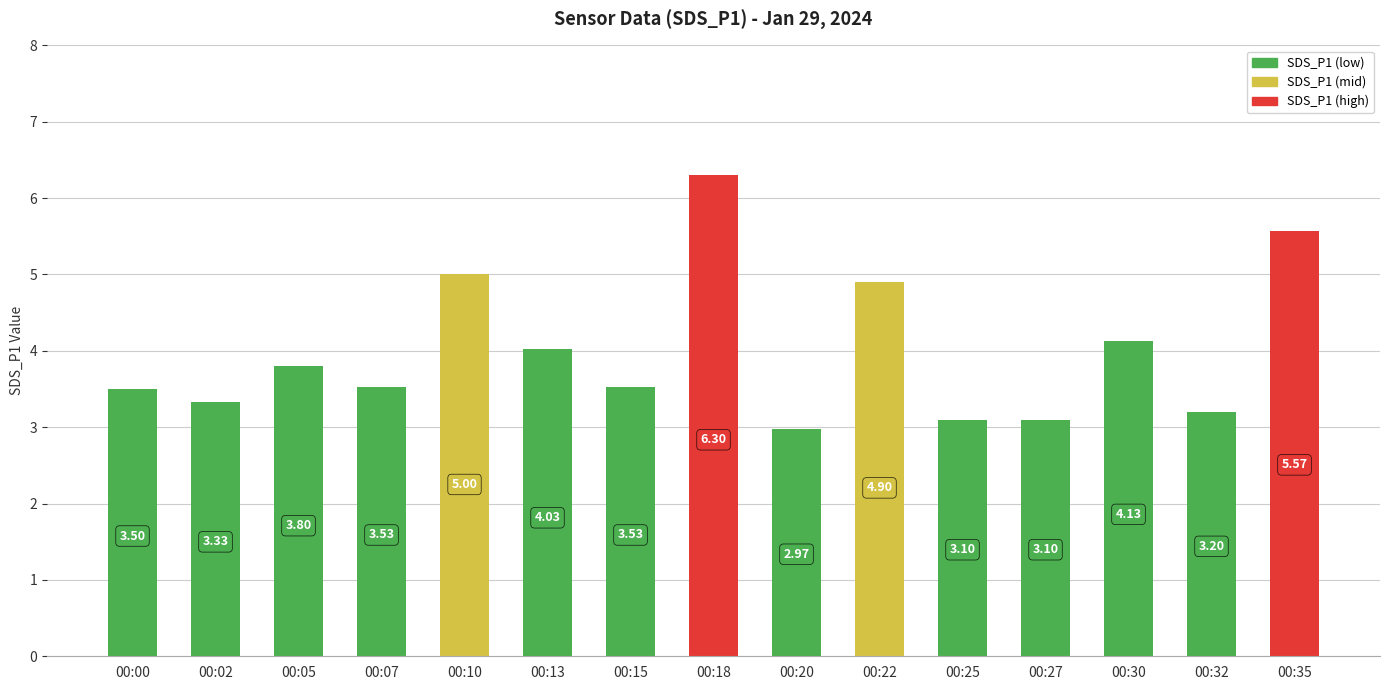

Where is the data nearest to the value 4?

00:13